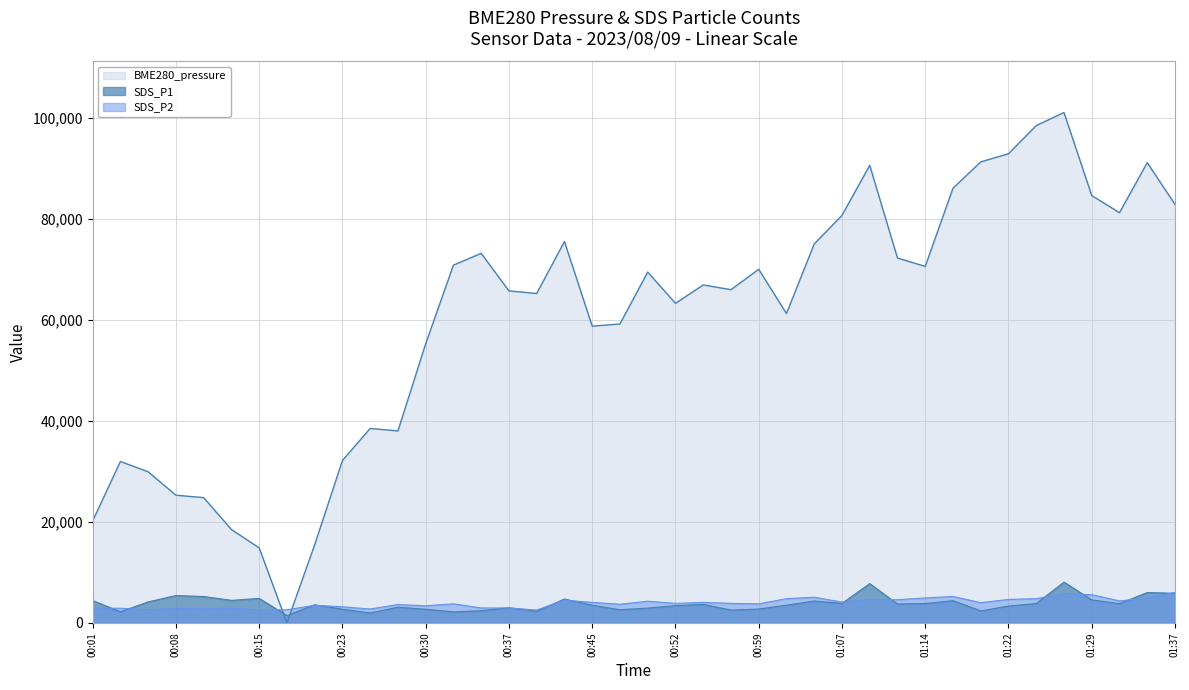

What is the spread (max minus min) of values at 00:37?

62745.1